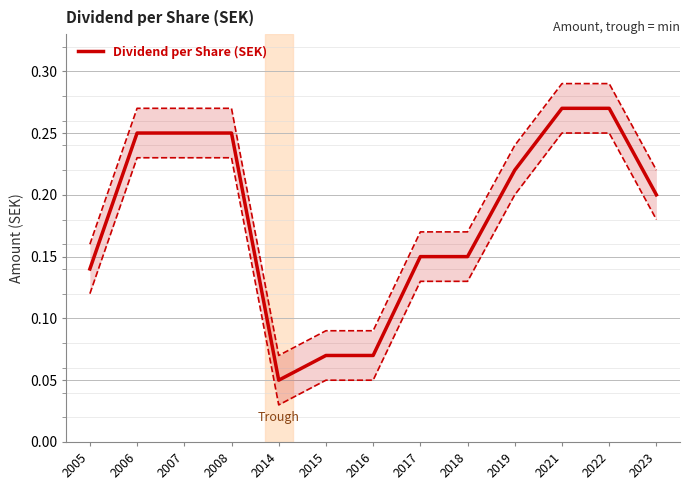

What is the value of the 11th point from the left?

0.3